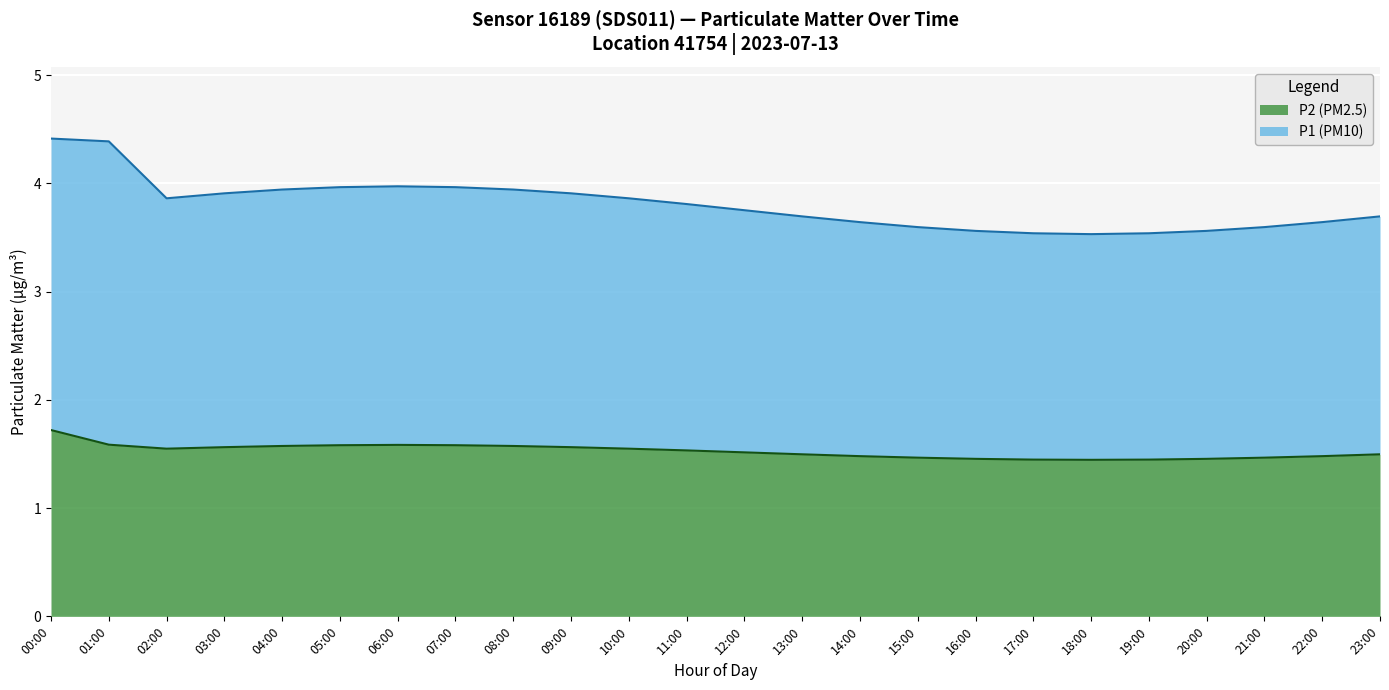

How many categories are shown in the chart?

24